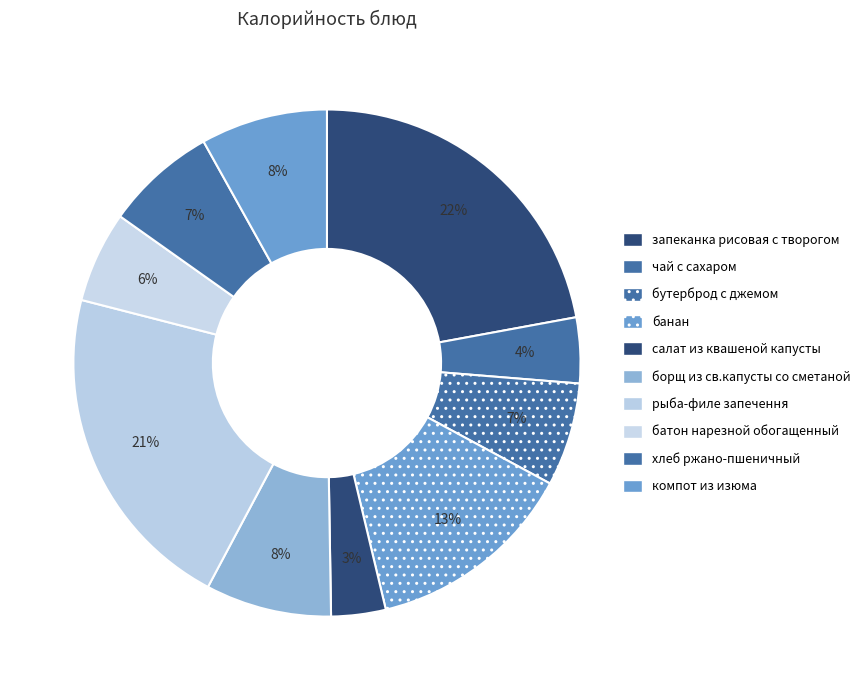

Which category has the biggest portion of the pie?

запеканка рисовая с творогом